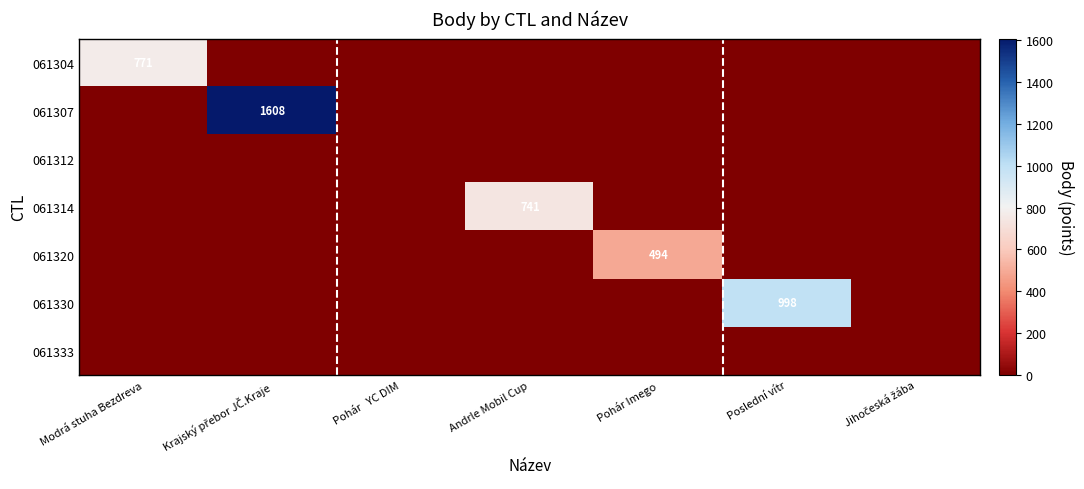

Is it true that 061314 equals 741 at Andrle Mobil Cup?

True